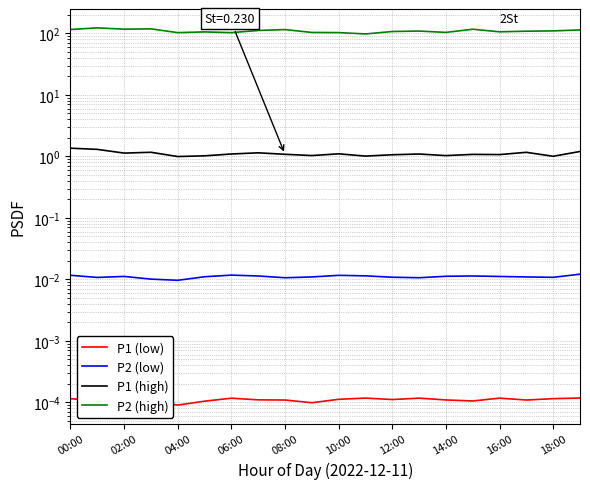

At which label is P2 (high) closest to 110?

18:00